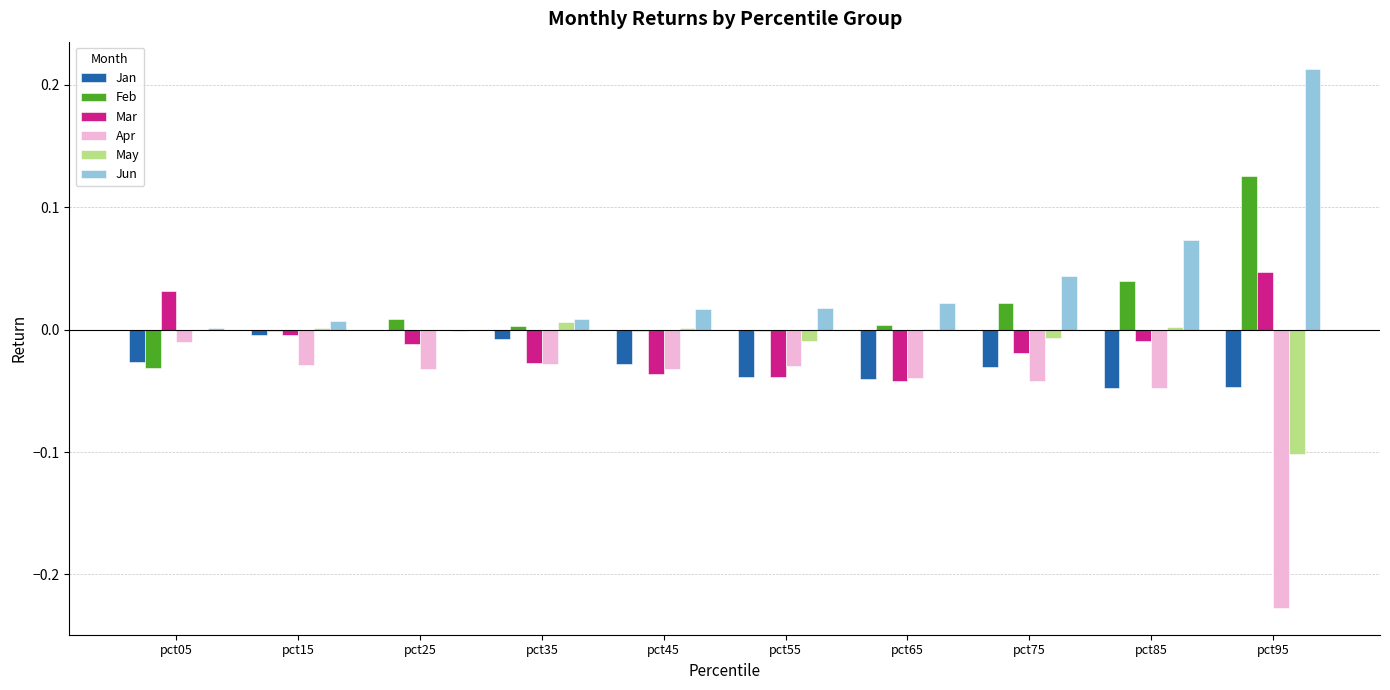

The value of Apr at pct35 is -0.0. True or false?

True